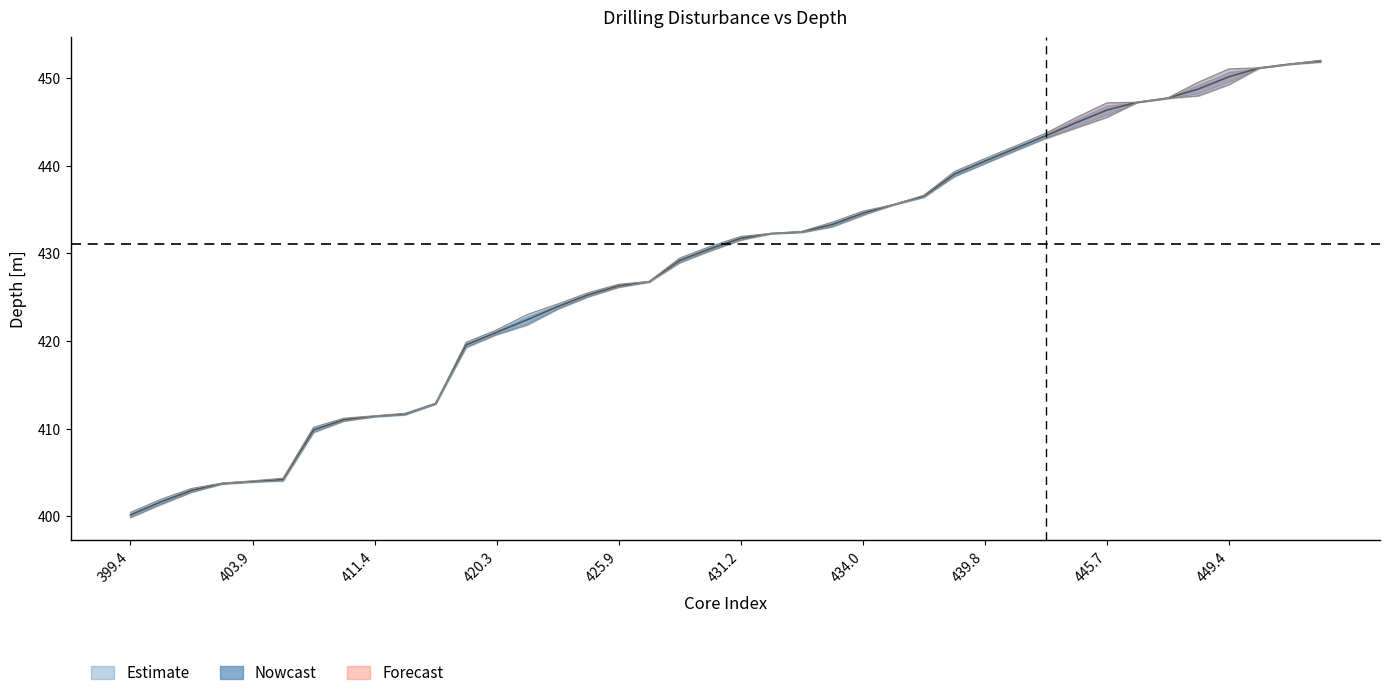

Is it true that top_depth equals 524.5 at 403.9?

False